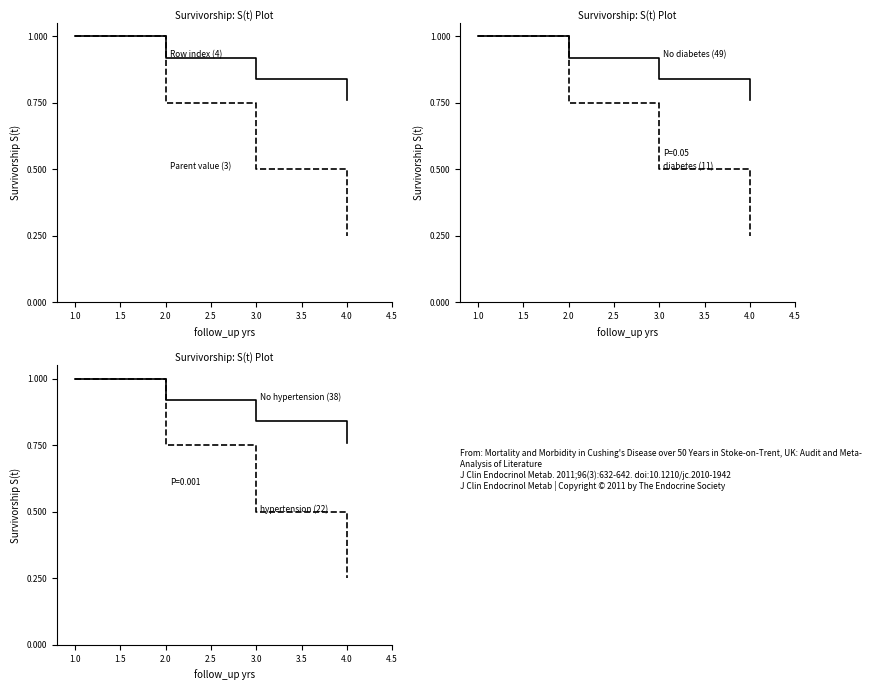

What is the difference between the second highest and minimum values in the hypertension (22) series?

0.5